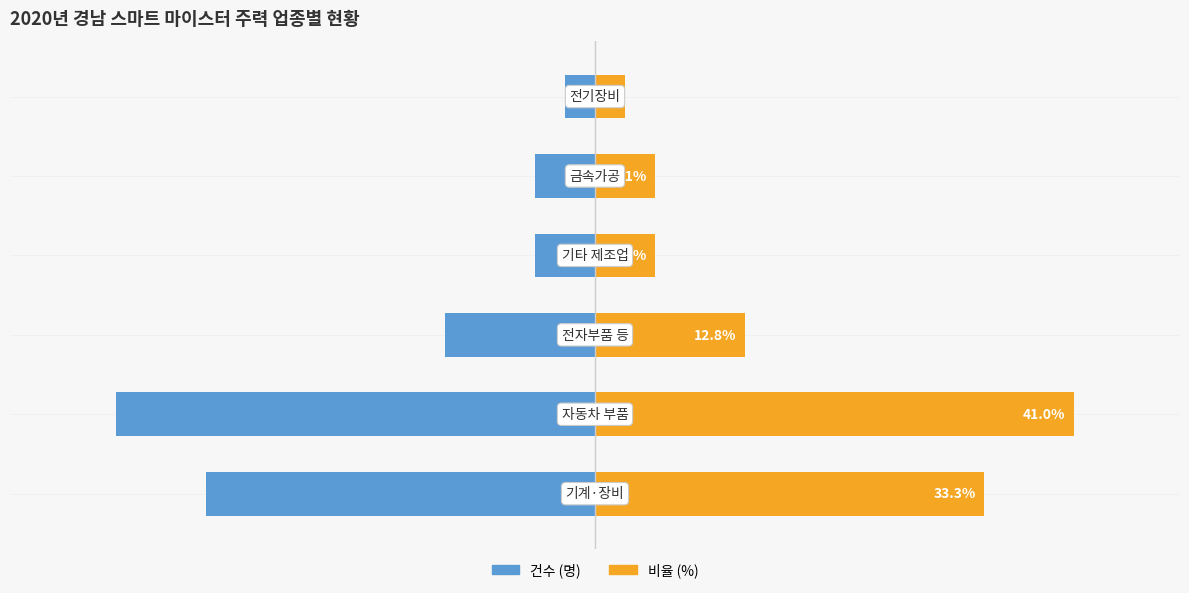

What is the sum of the 건수 (명) values at 2 and 3?

-7.9